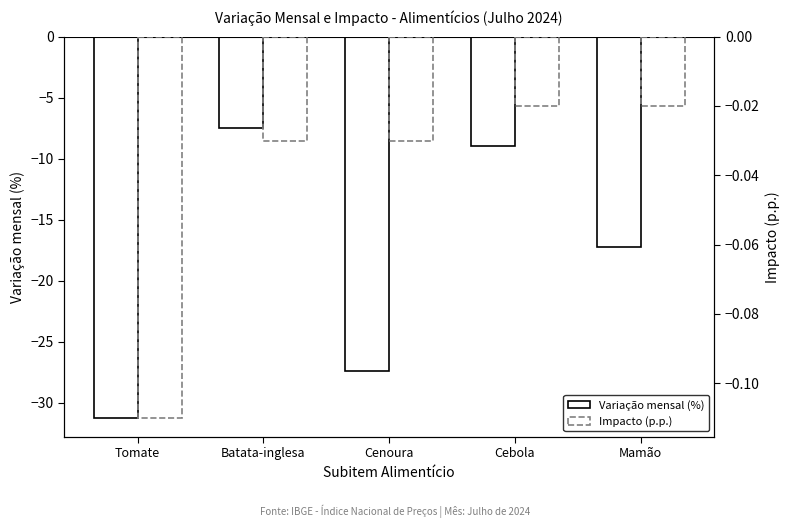

Reading left to right, transcribe all the data shown in this chart.

Variação mensal (%): -31.2	-7.5	-27.4	-9.0	-17.3
Impacto (p.p.): -0.1	-0.0	-0.0	-0.0	-0.0